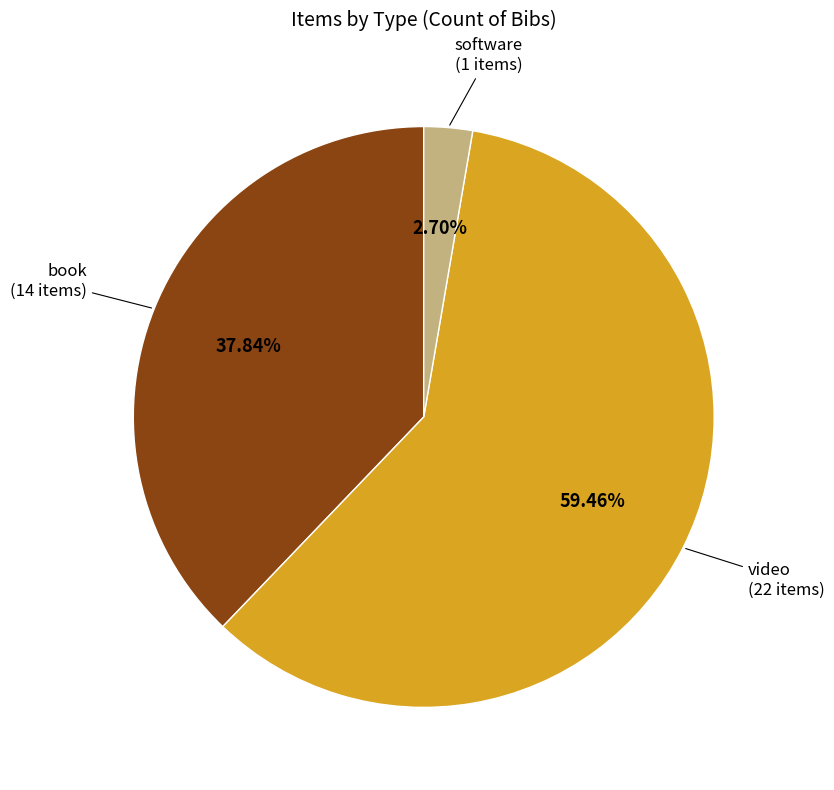

Does any single category account for the majority?

Yes